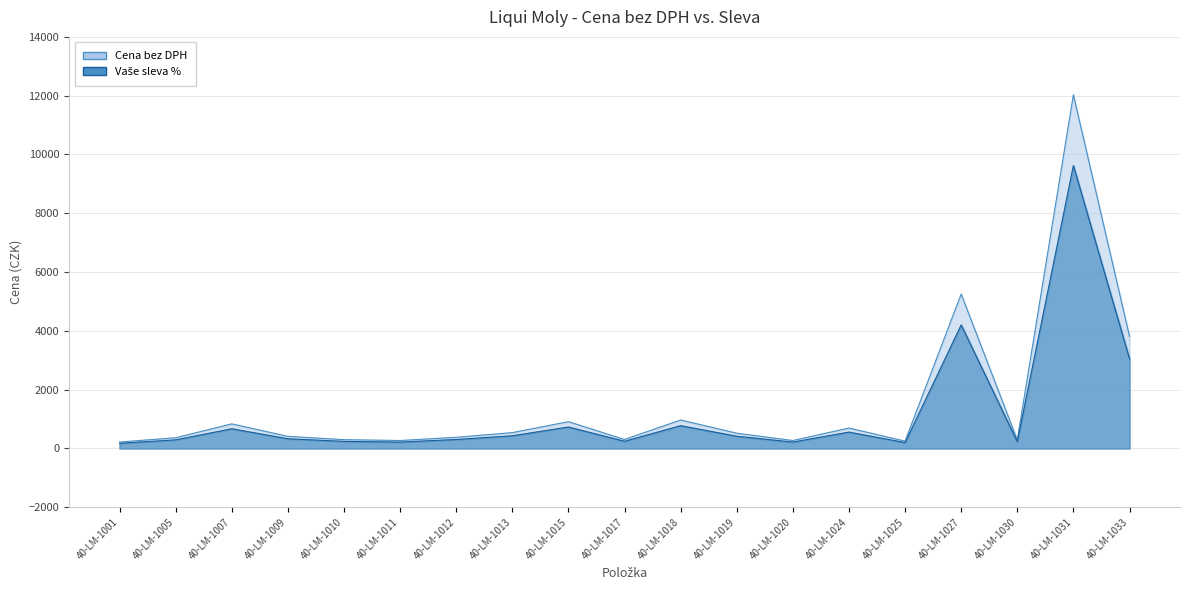

Between 40-LM-1018 and 40-LM-1027, which series saw the biggest shift?

Cena bez DPH